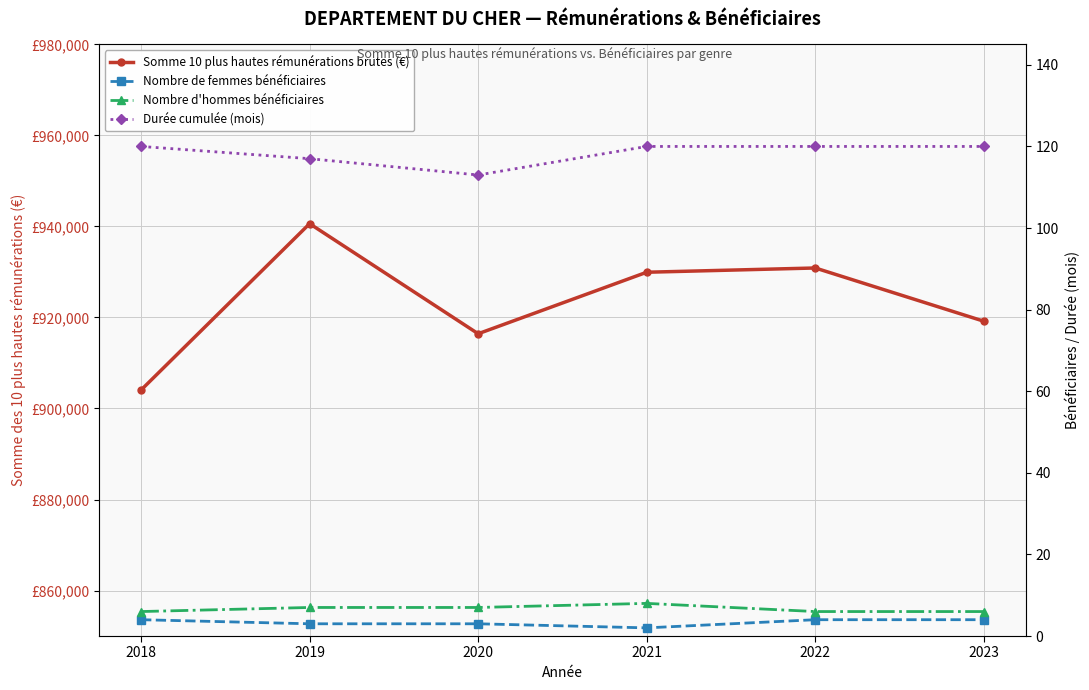

Where is the first local minimum for Durée cumulée (mois)?

2020